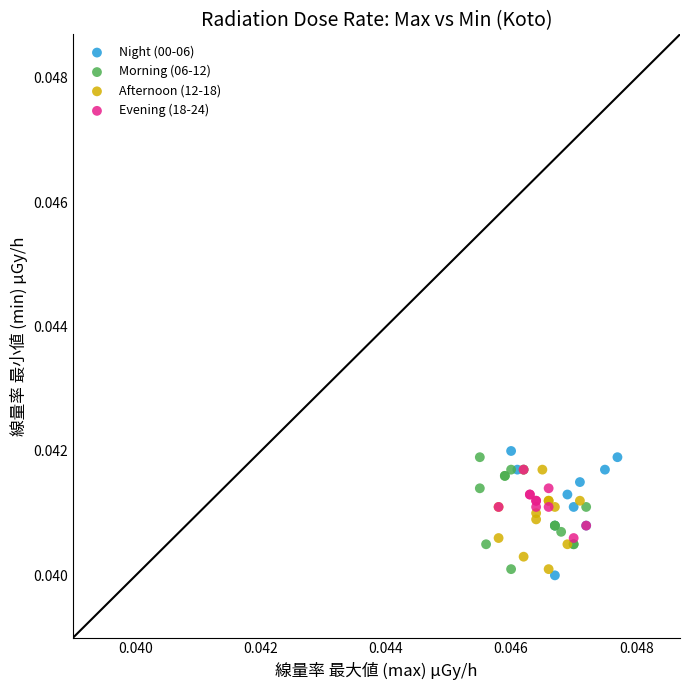

What are all the series names shown in the legend?

Night (00-06), Morning (06-12), Afternoon (12-18), Evening (18-24)